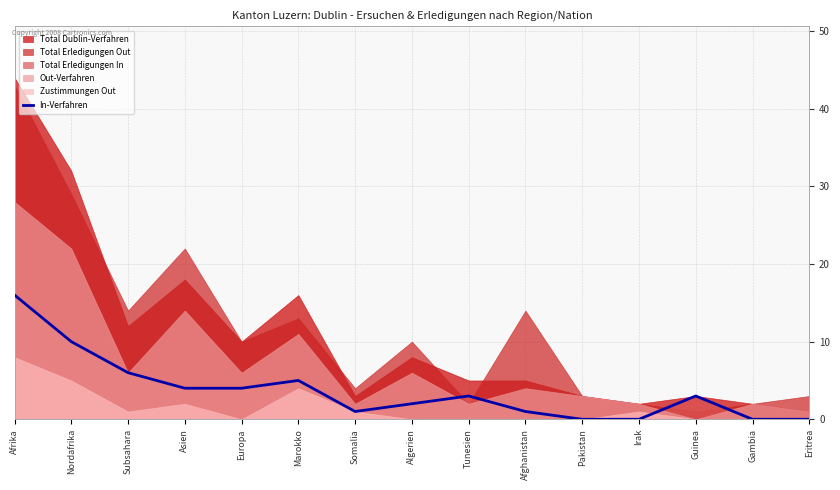

The value of In-Verfahren at Afrika is 23. True or false?

False